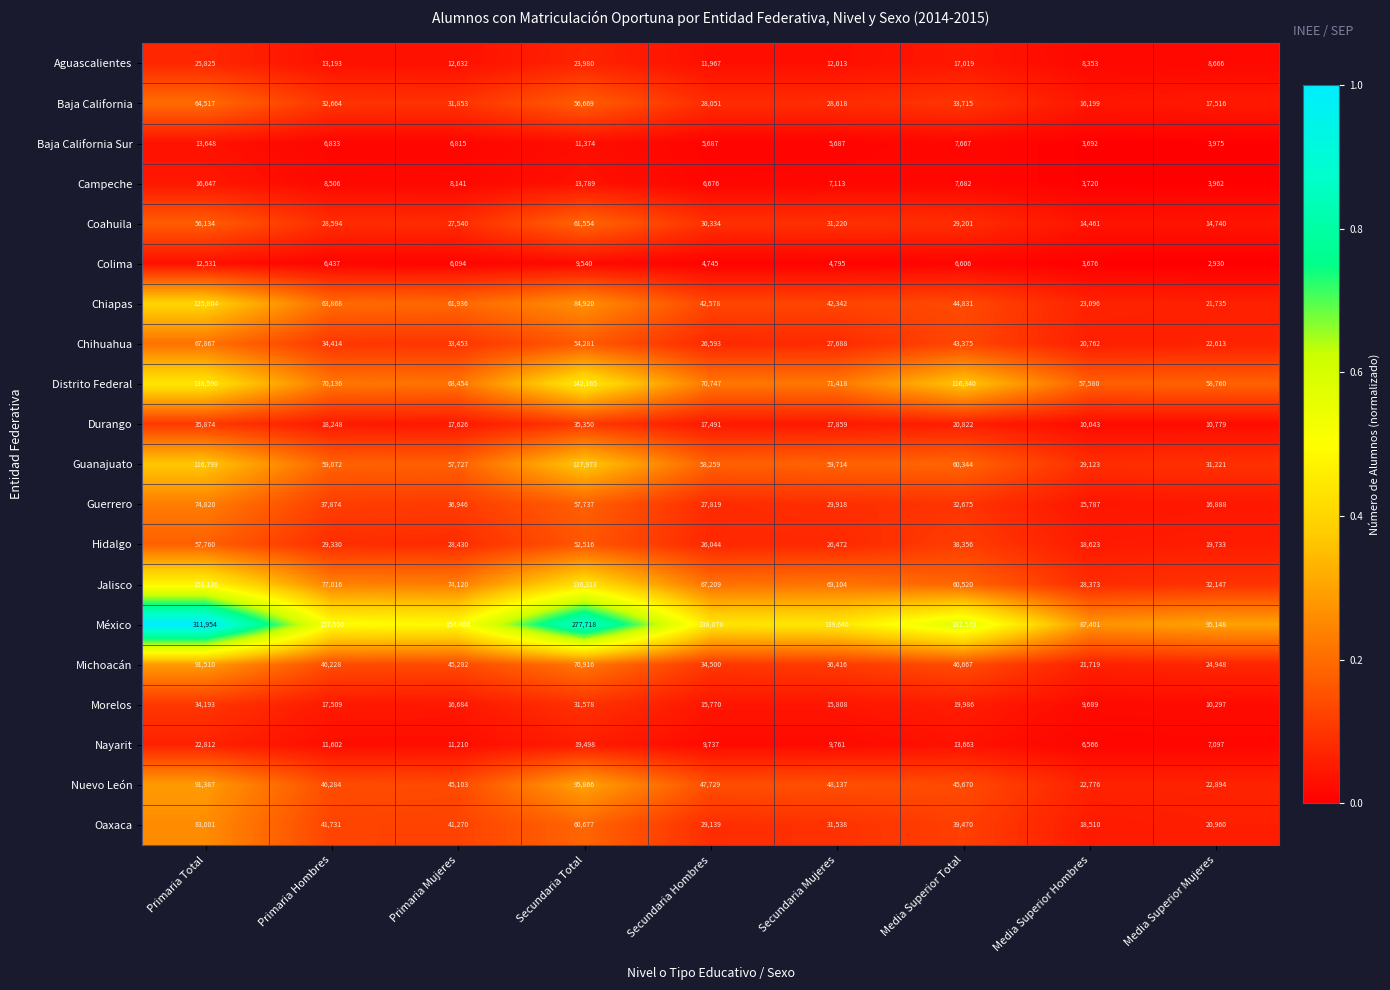

What is the minimum value for Nuevo León?

22776